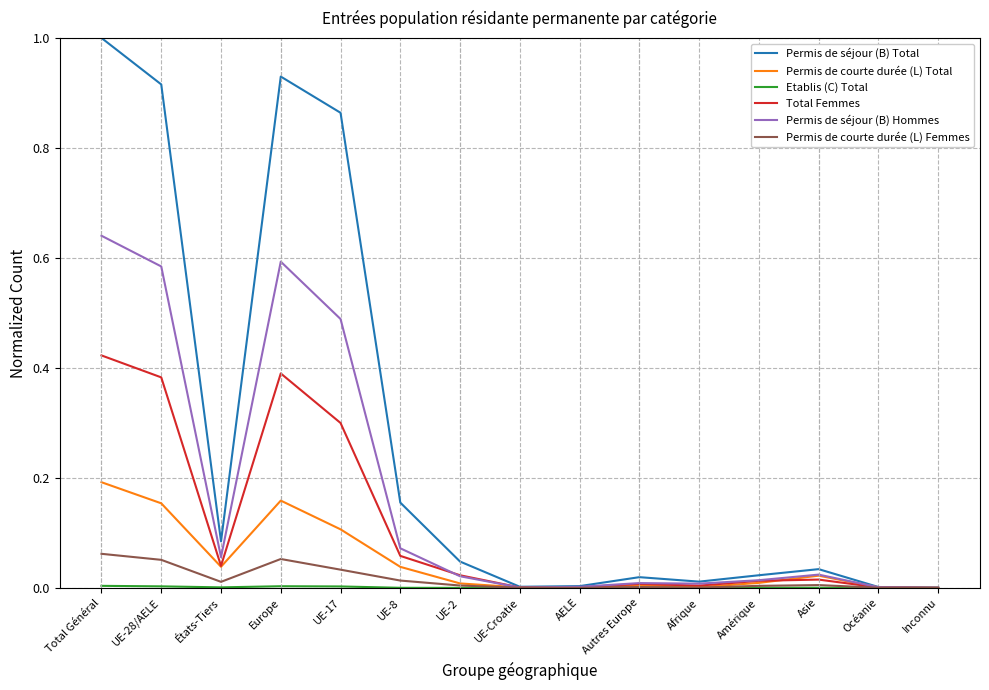

True or false: Permis de séjour (B) Hommes has a value of 0.0 at AELE.

True